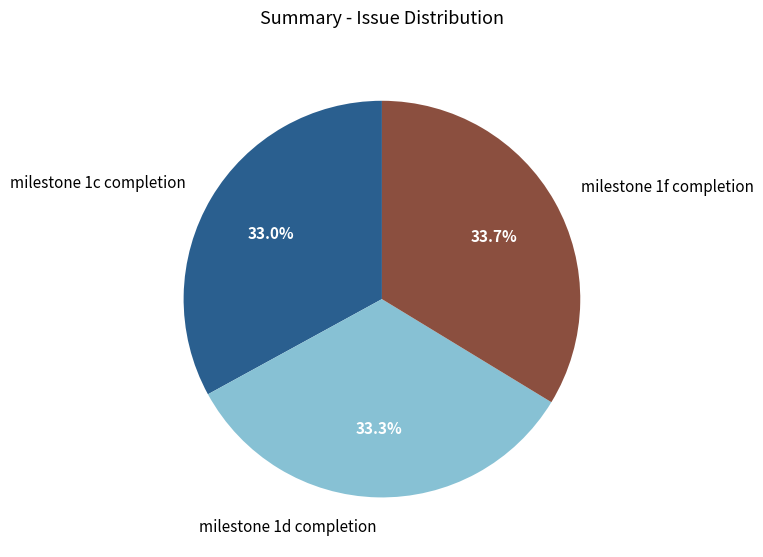

Which has a higher value, milestone 1c completion or milestone 1f completion?

milestone 1f completion